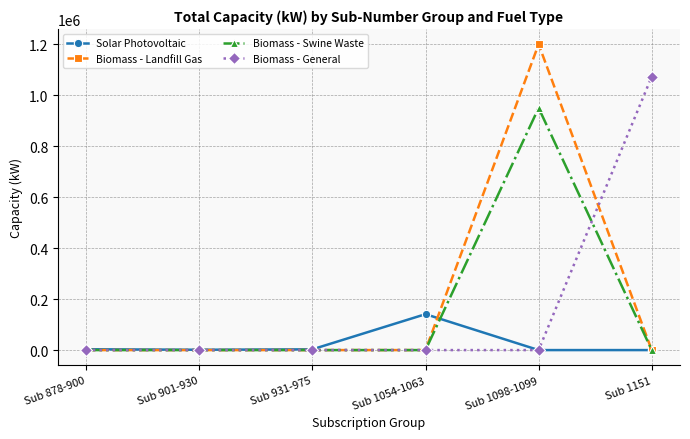

The value of Biomass - Landfill Gas at Sub 931-975 is -753566. True or false?

False